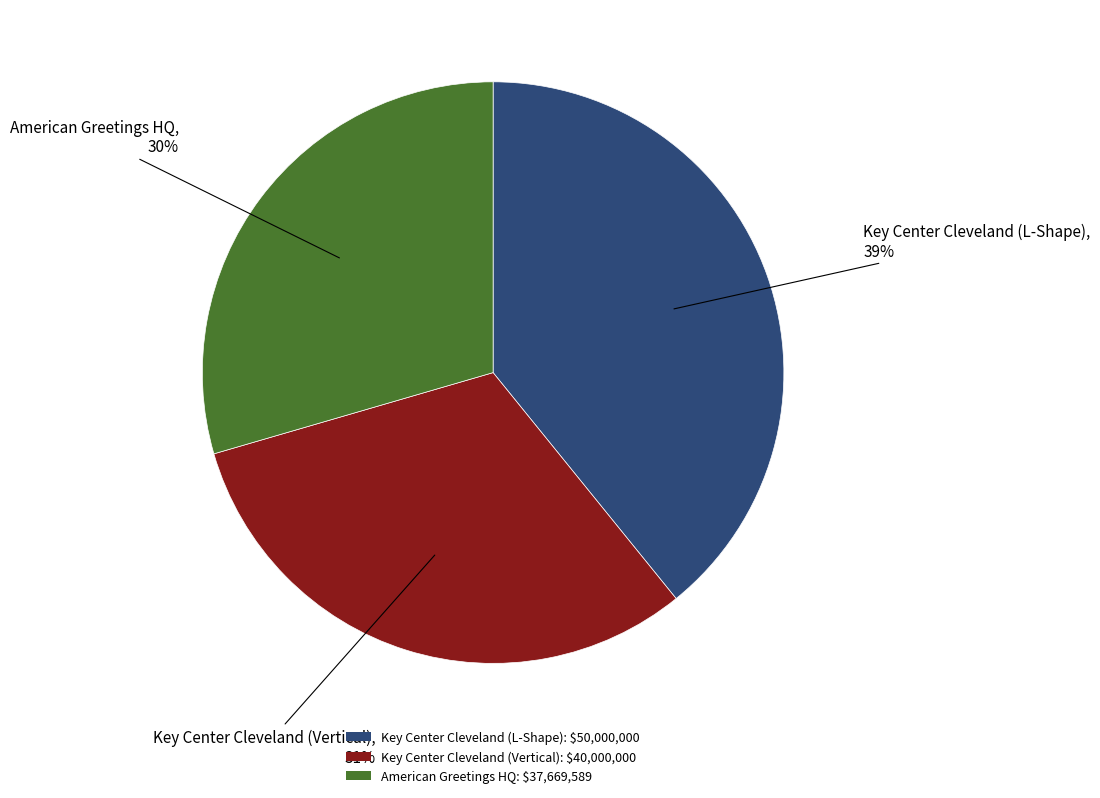

What percentage is the American Greetings HQ slice, to the nearest percent?

30%